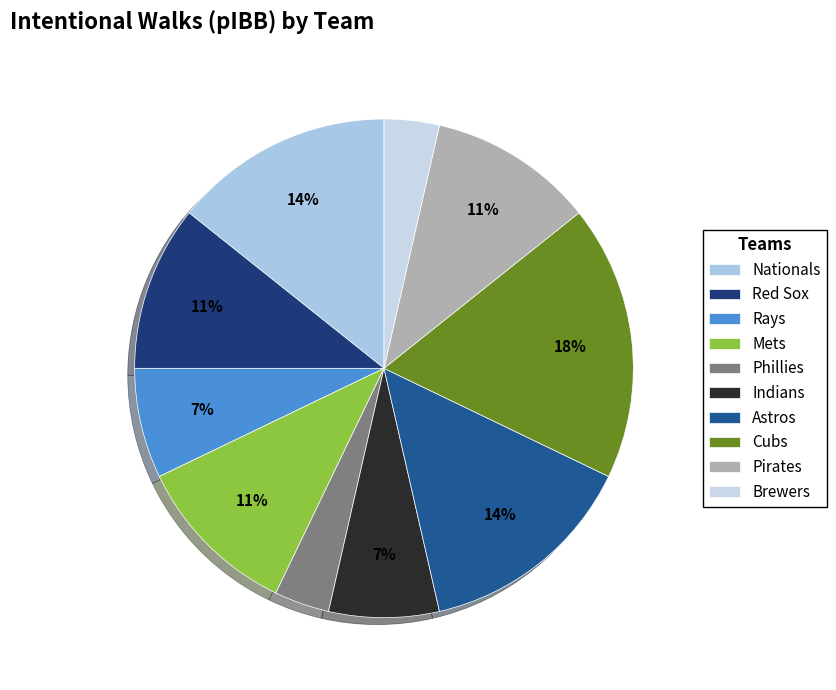

Is there a majority slice in this chart?

No